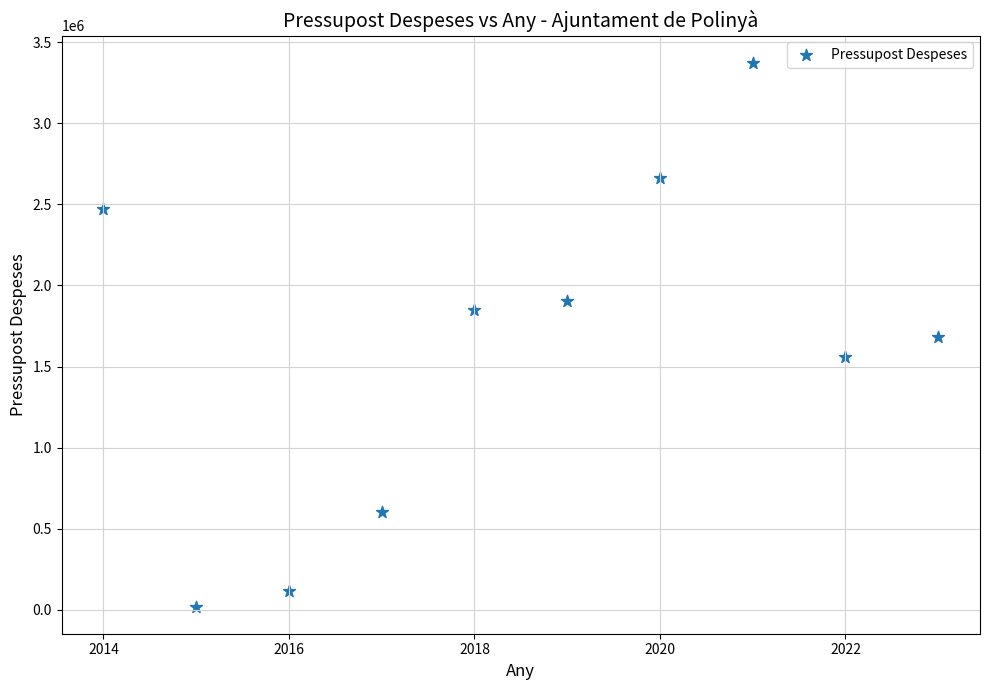

What is the average Y value?

1623641.6